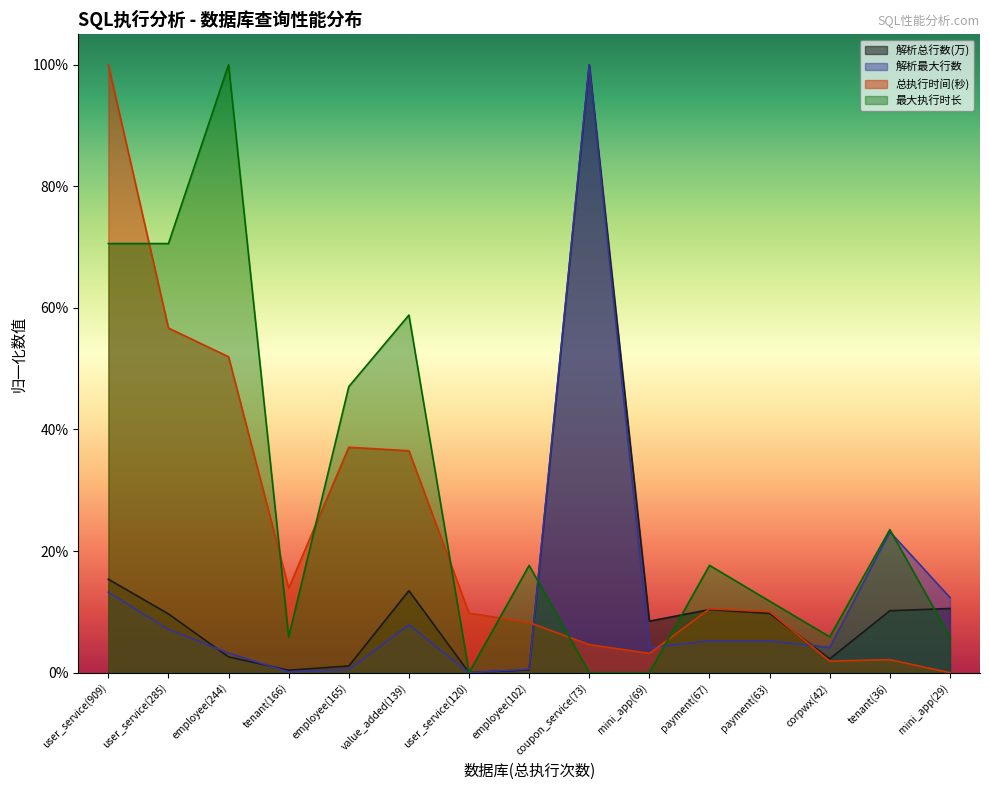

Is the value of 总执行时间(秒) at coupon_service(73) greater than the value of 解析总行数(万) at payment(63)?

No